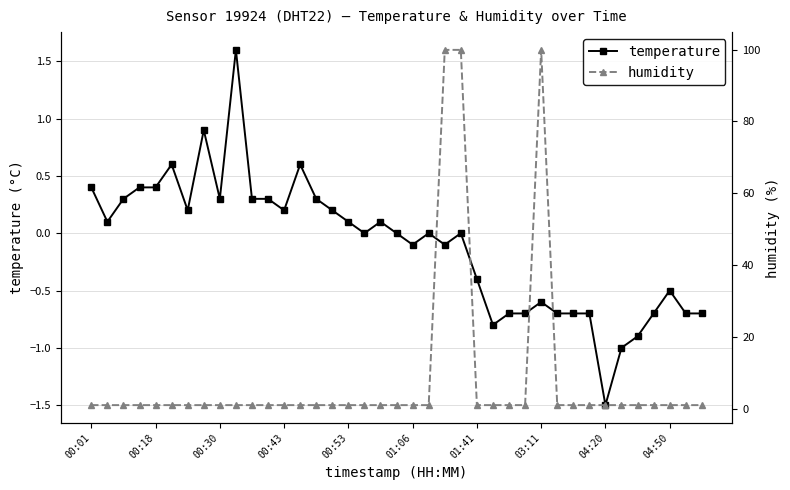

What are all the series names shown in the legend?

temperature, humidity